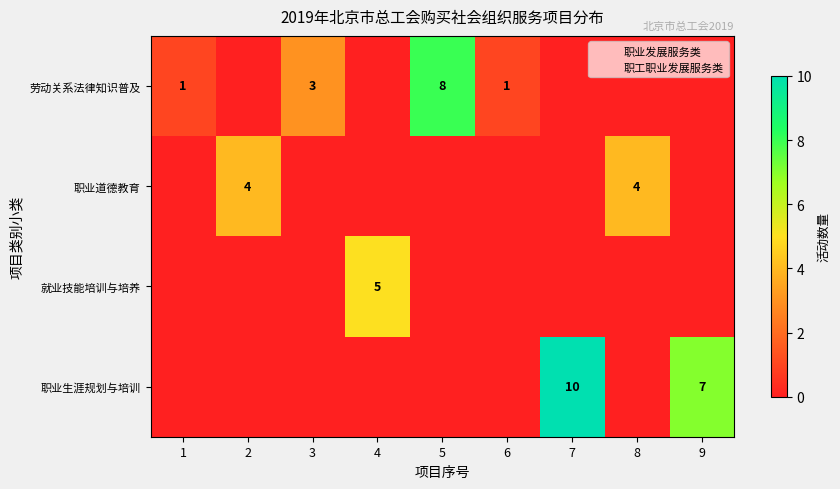

What is the sum of the 职业生涯规划与培训 values at 9 and 2?

7